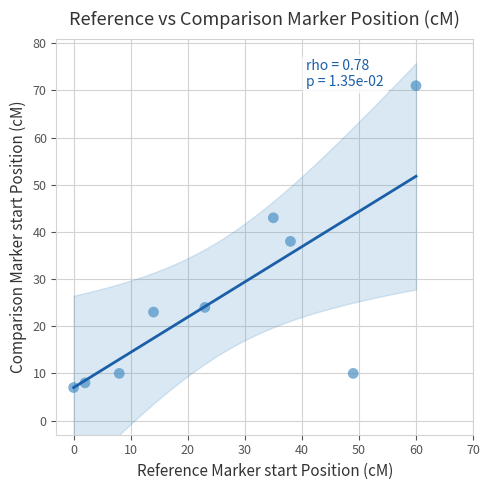

What is the range of Y values (max minus min)?

64